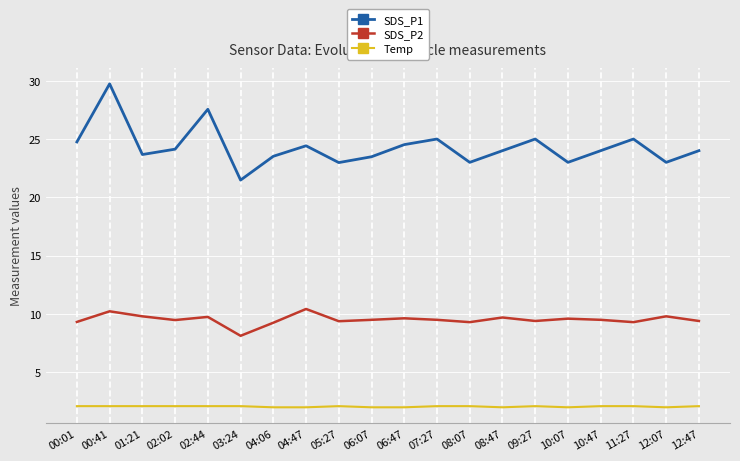

What position from the right is 00:41?

19